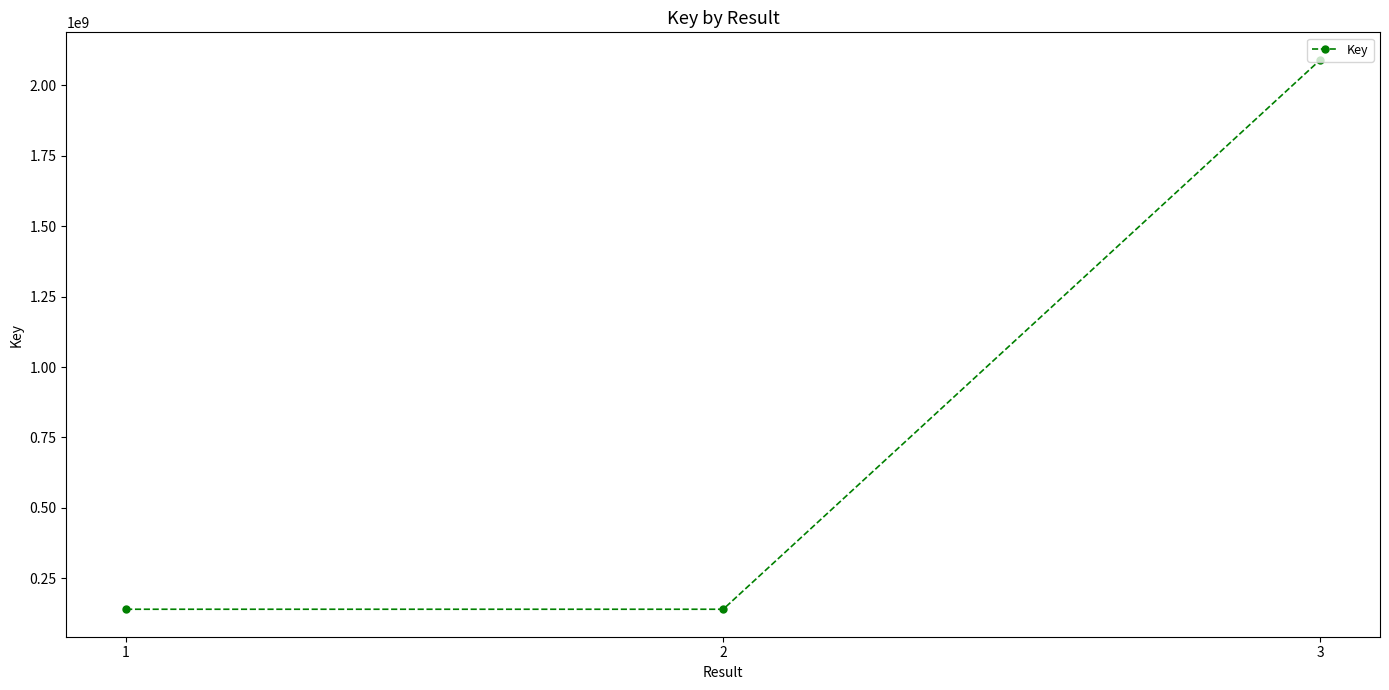

What is the difference between the maximum and minimum values?

1950351859